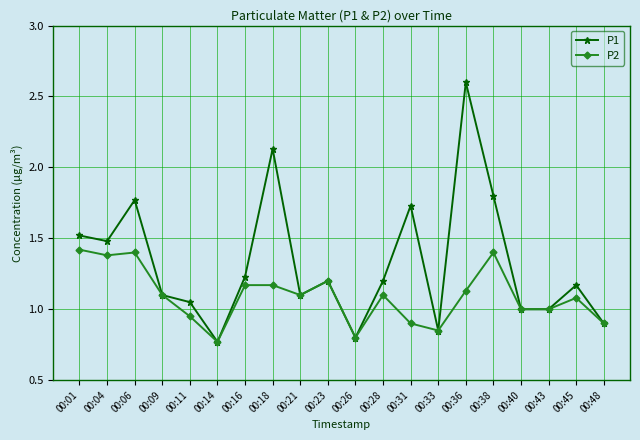

What is the greatest value displayed?

2.6